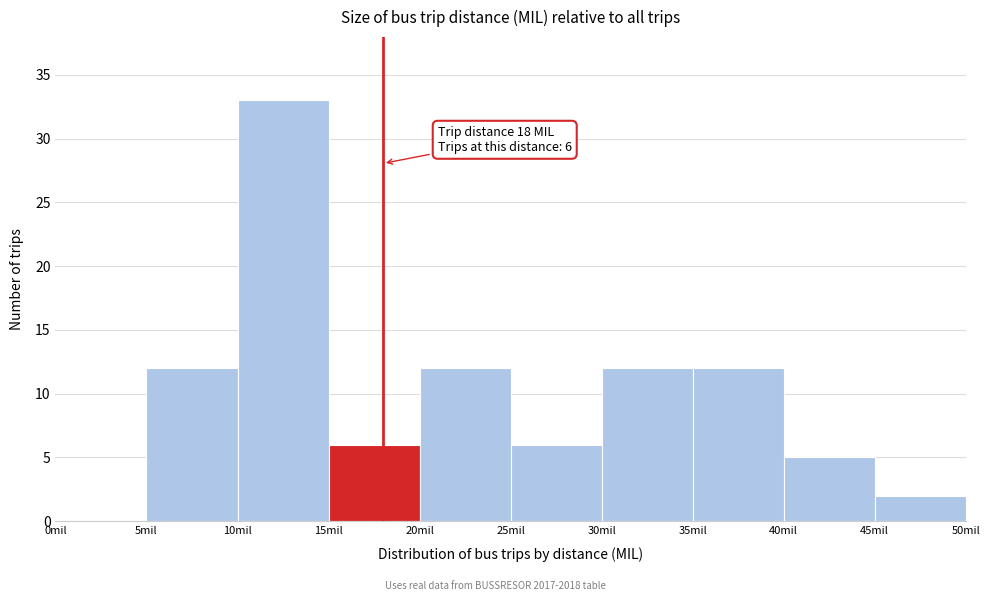

Over which range of the x-axis is the bar tallest?

10 to 15